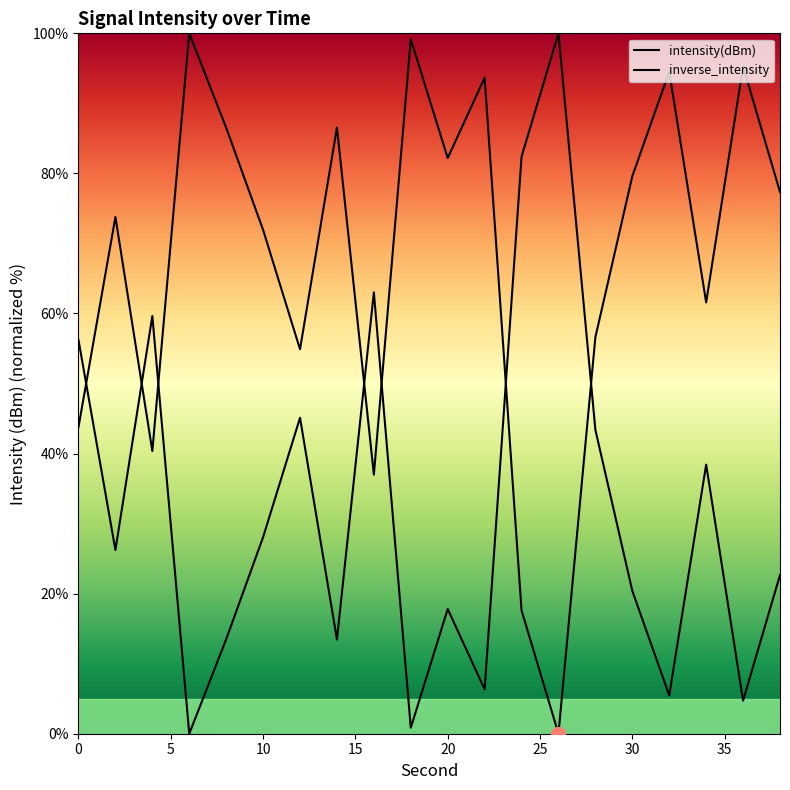

Does the chart have visible grid lines?

No